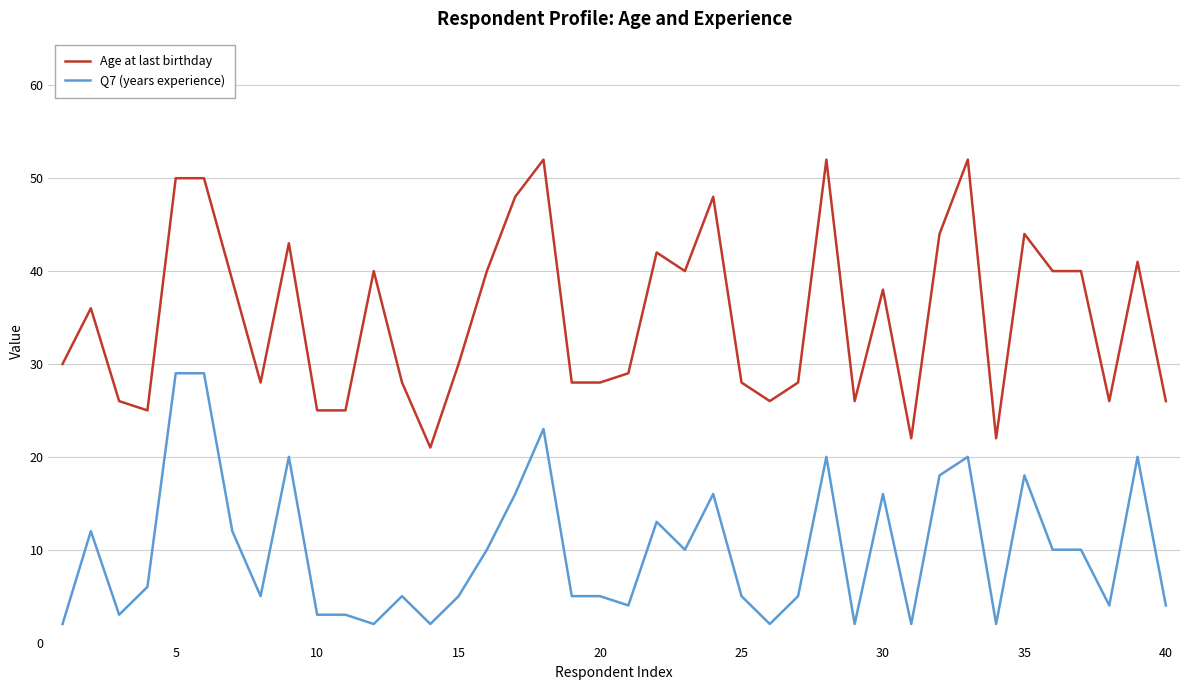

What is the maximum value for Q7 (years experience)?

29